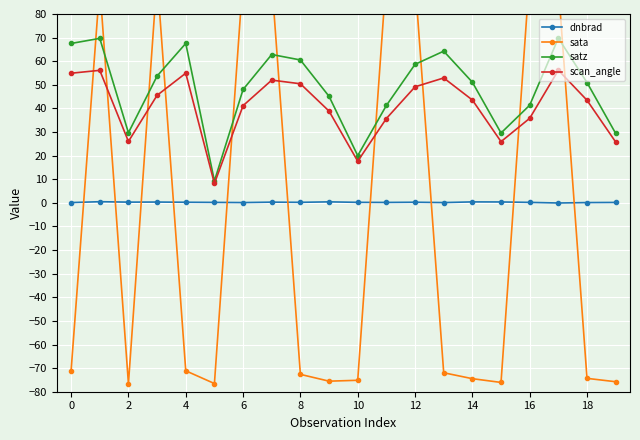

Reading left to right, extract all data points from this chart.

dnbrad: 0.1	0.5	0.3	0.3	0.3	0.2	0.1	0.3	0.2	0.4	0.2	0.2	0.3	0.1	0.4	0.4	0.2	-0.1	0.1	0.2
sata: -71.1	91.8	-76.6	95.5	-71.1	-76.5	95.5	93.8	-72.6	-75.5	-75.2	96.3	94.0	-72.0	-74.5	-76.1	97.0	92.0	-74.3	-75.8
satz: 67.5	69.7	29.7	53.7	67.5	9.3	48.0	62.8	60.5	45.1	20.0	41.3	58.7	64.3	51.1	29.6	41.4	69.8	51.0	29.4
scan_angle: 54.9	56.1	26.0	45.5	54.9	8.2	41.2	52.0	50.4	38.9	17.6	35.7	49.2	52.9	43.6	25.9	35.8	56.2	43.5	25.8